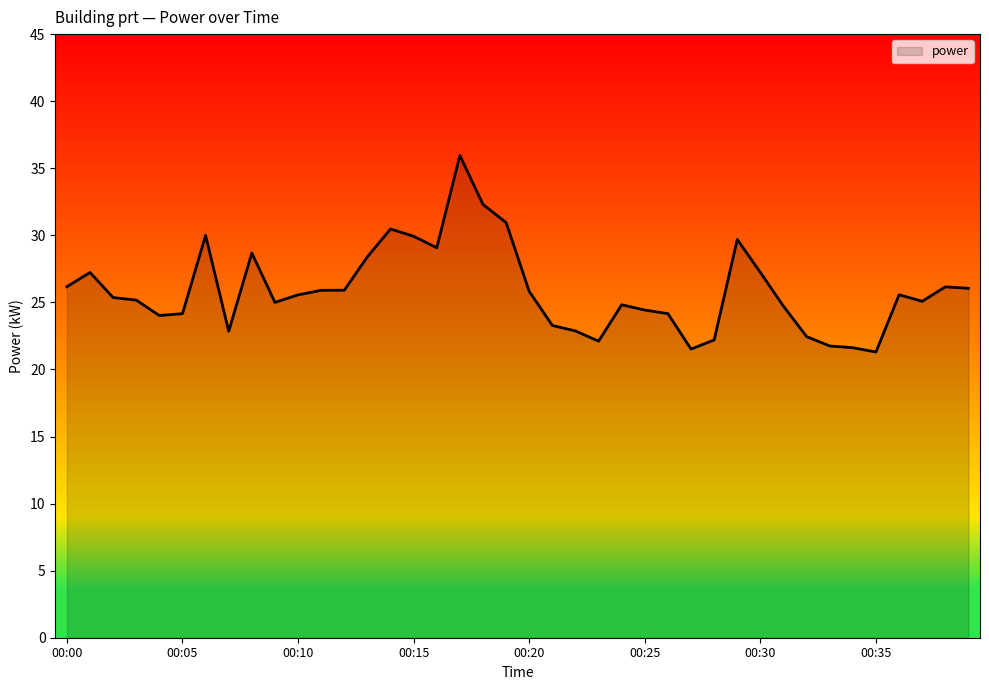

What is the maximum value shown in the chart?

36.0